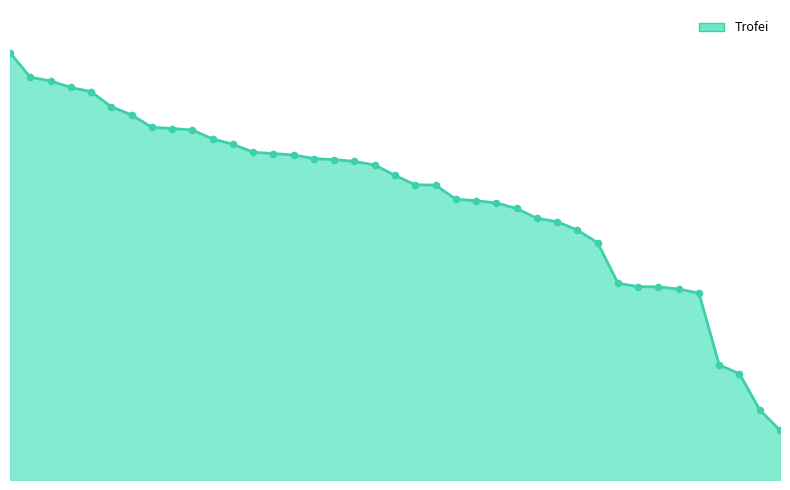

Is the value of Trofei_line at 4 greater than the value of Trofei_points at 25?

Yes